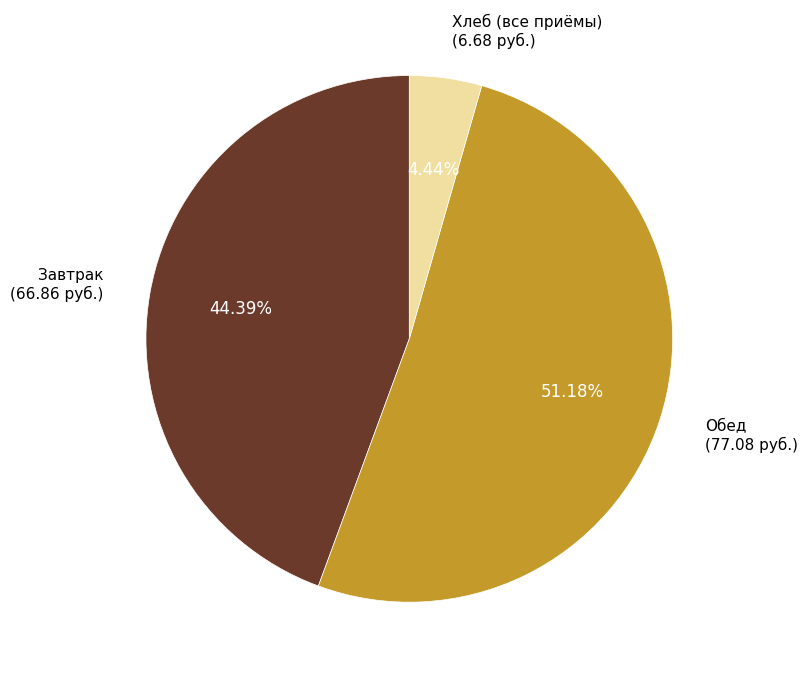

Which category has the biggest portion of the pie?

Обед (77.08 руб.)